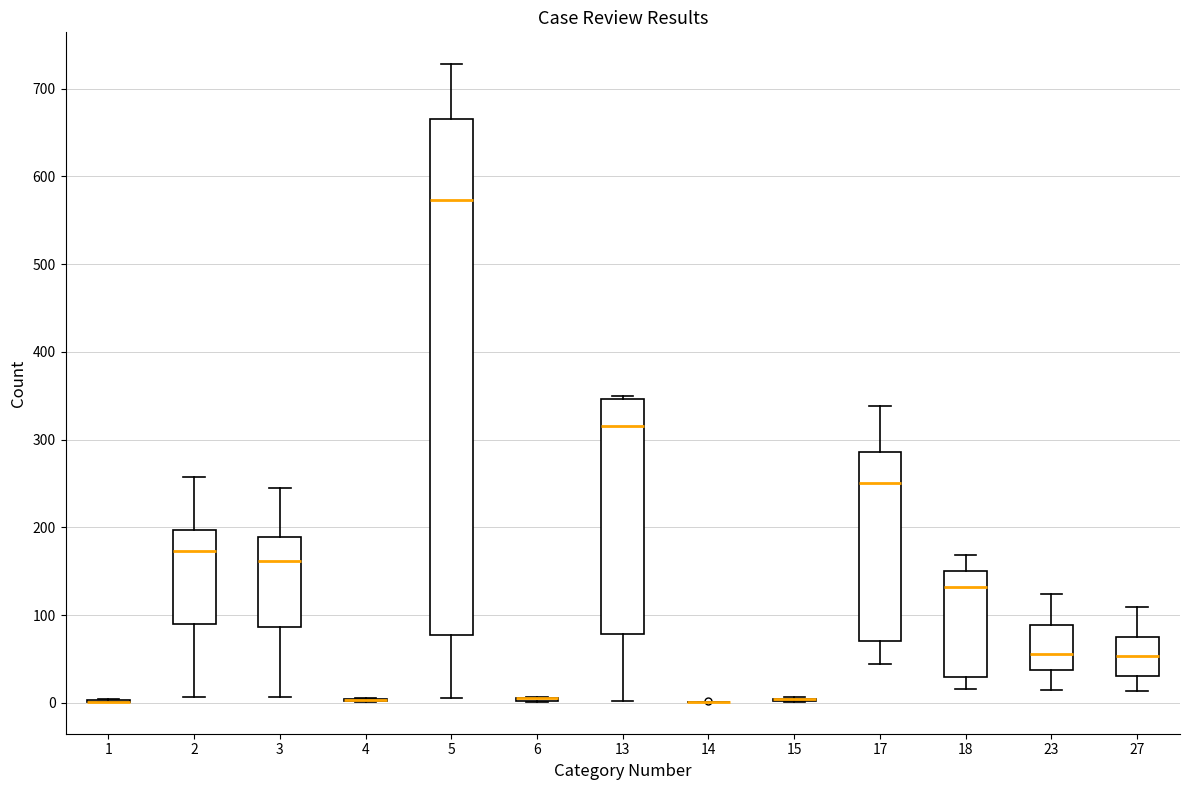

Comparing the boxes themselves (not the whiskers), which one is the tallest?

5